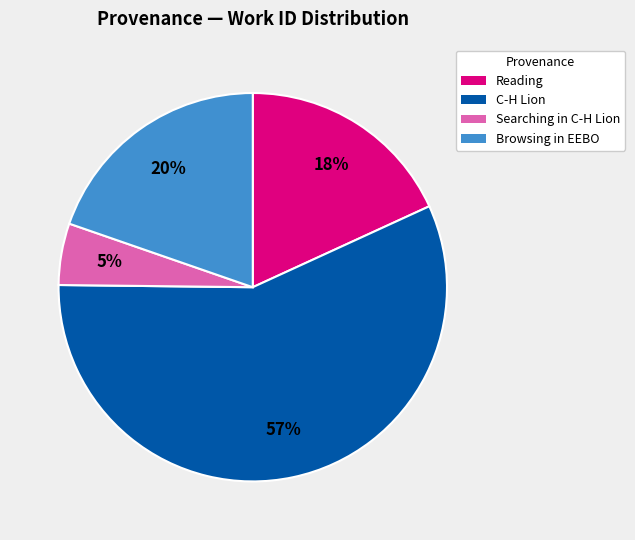

Which slice is the largest?

C-H Lion